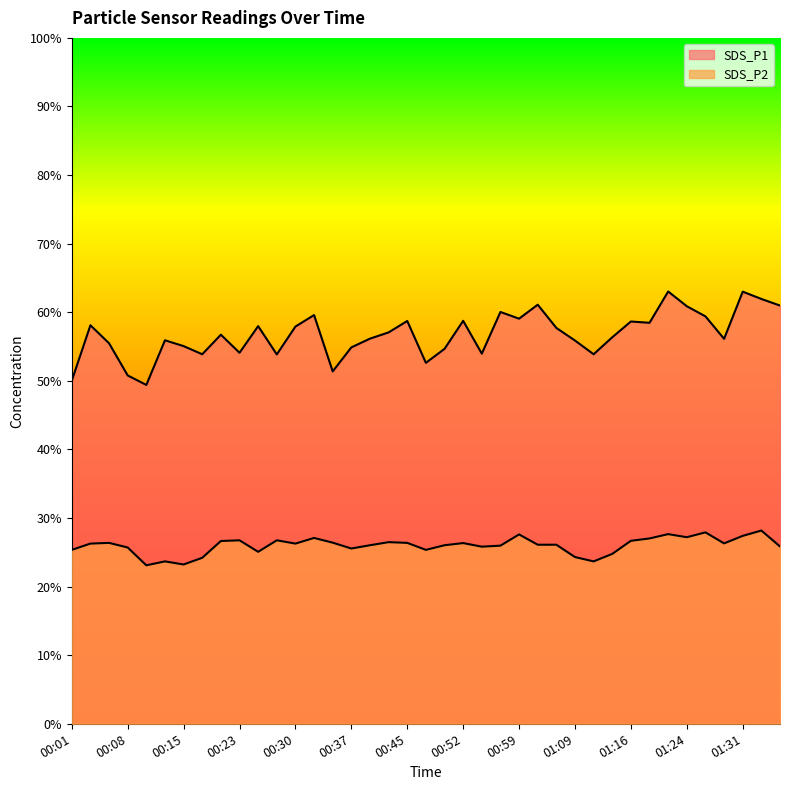

How many series are shown in this chart?

2